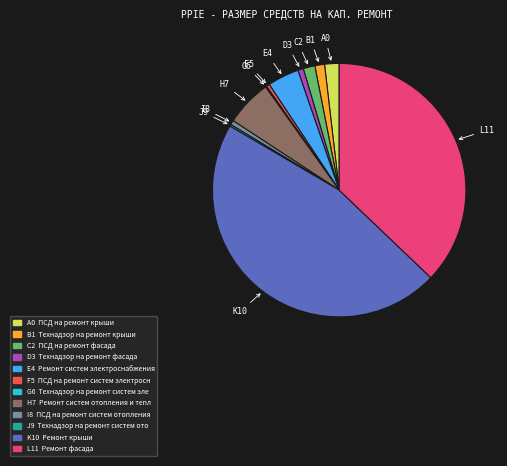

Is there a majority slice in this chart?

No